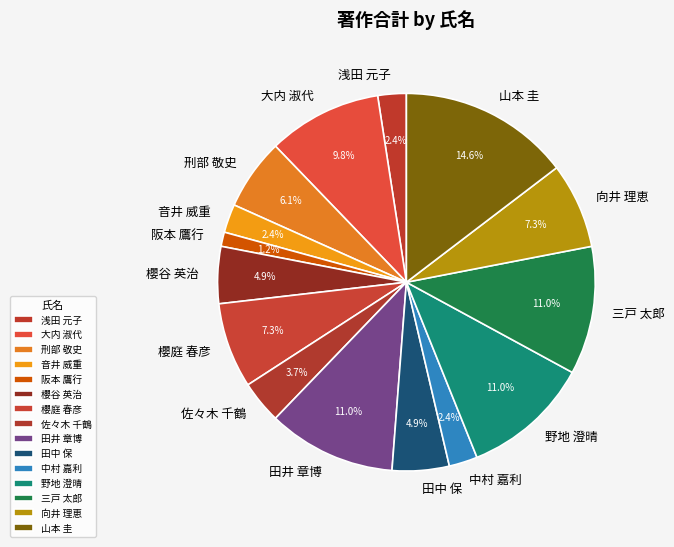

To the nearest percent, what is the average slice percentage?

7%